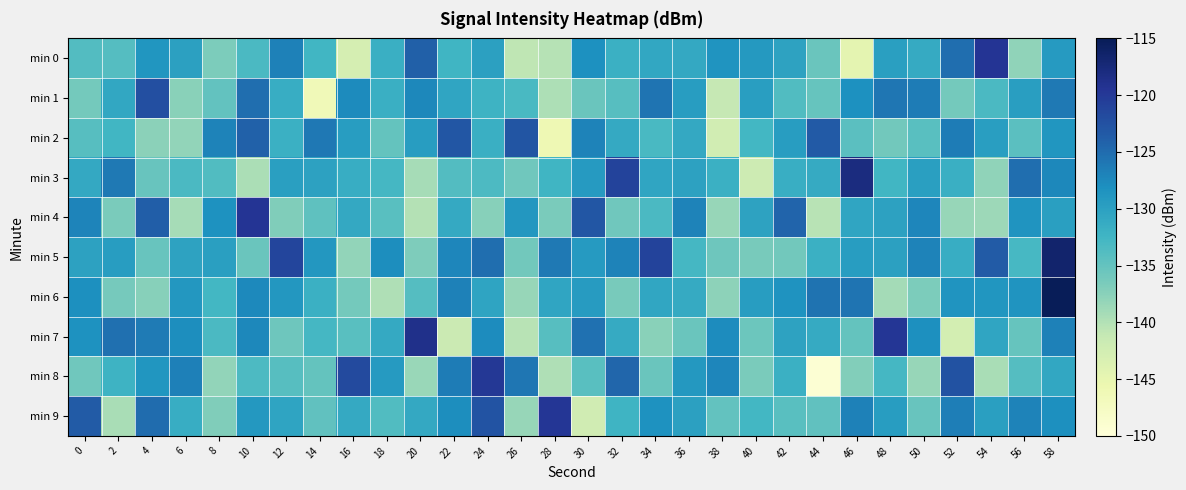

List the series in order of their peak value, lowest first.

min 2, min 1, min 8, min 9, min 0, min 4, min 7, min 3, min 5, min 6